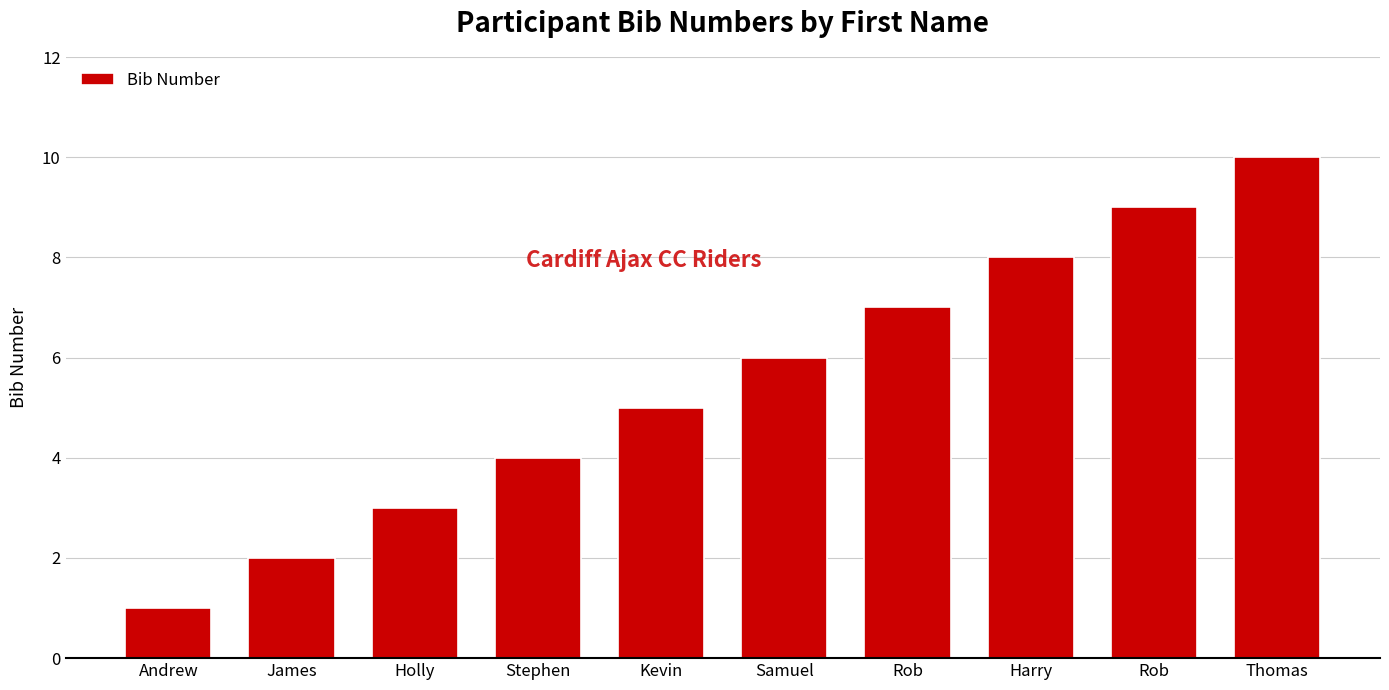

Reading left to right, what are all the values shown in this chart?

Andrew=1	James=2	Holly=3	Stephen=4	Kevin=5	Samuel=6	Rob=7	Harry=8	Rob=9	Thomas=10